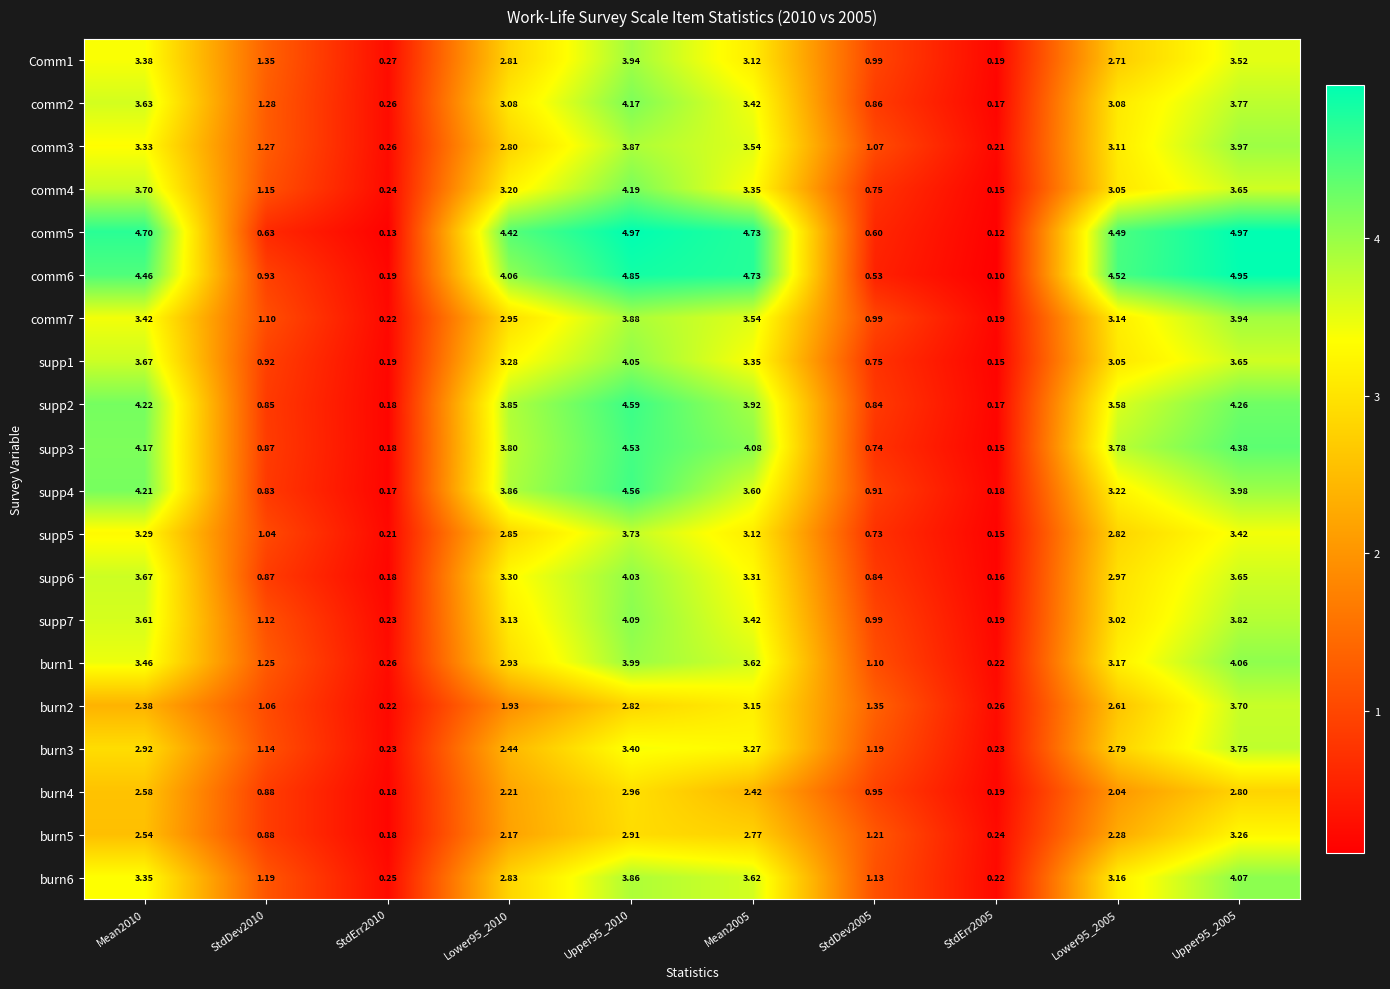

At how many categories does at least one series exceed 1?

8